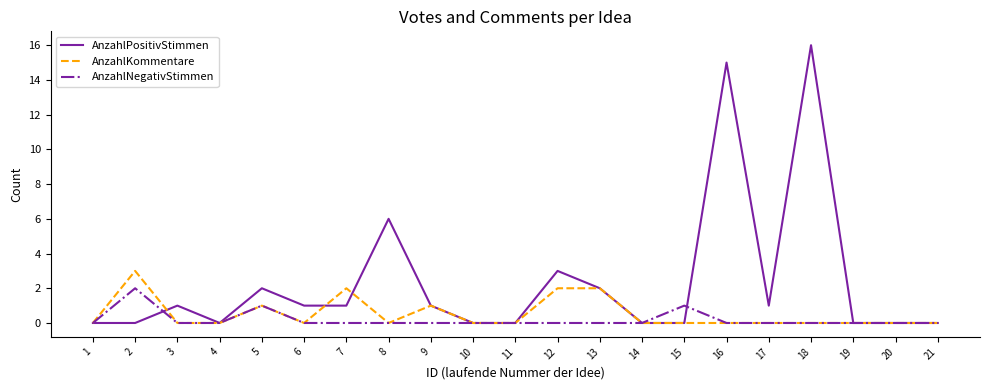

Which series has the largest range (max minus min)?

AnzahlPositivStimmen